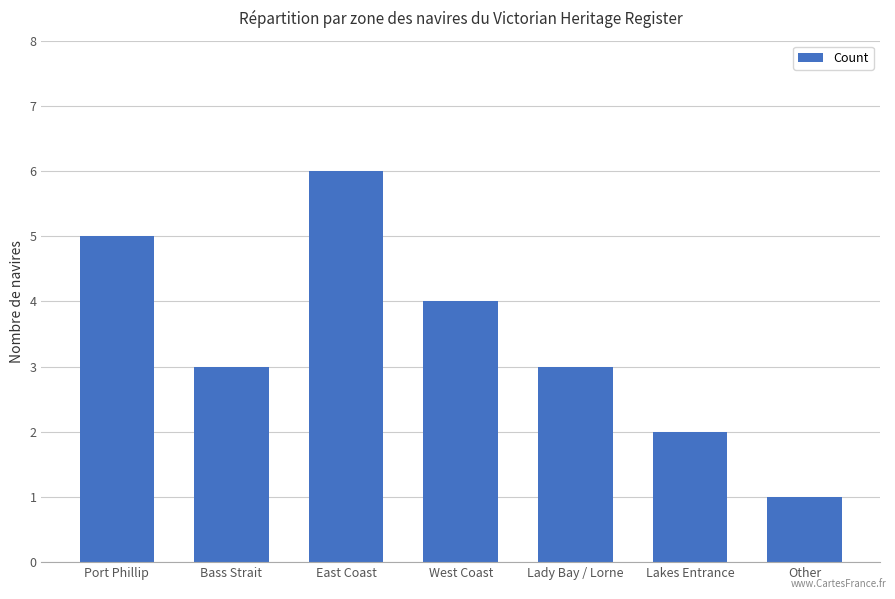

Approximately how many times larger is the value at Bass Strait compared to Port Phillip?

0.6